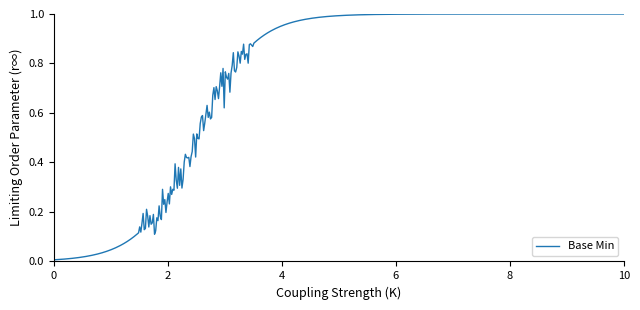

How many lines are shown in the chart?

1